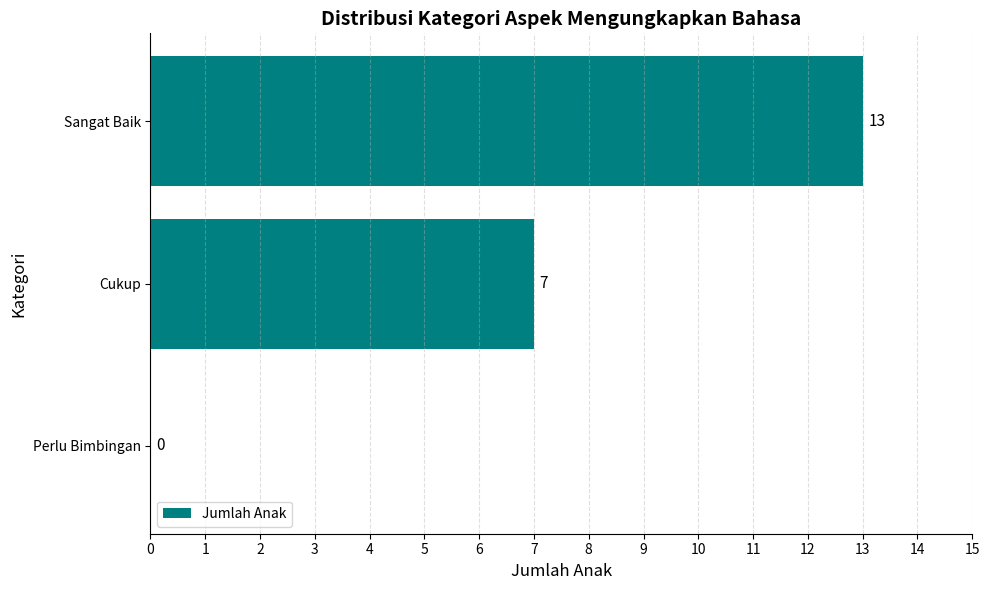

True or false: the data shows 8 at Perlu Bimbingan.

False